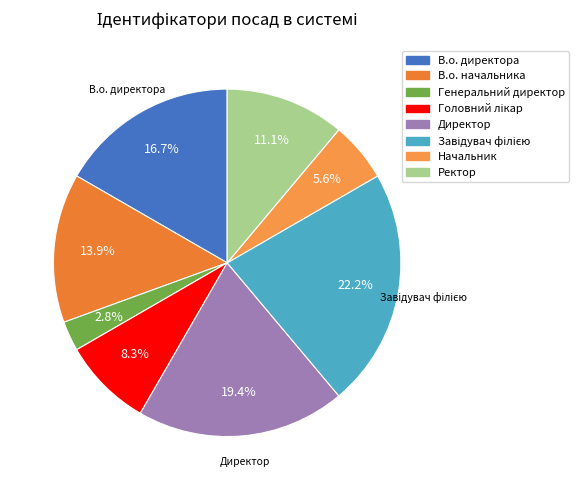

Does Генеральний директор represent more than half of the total?

No